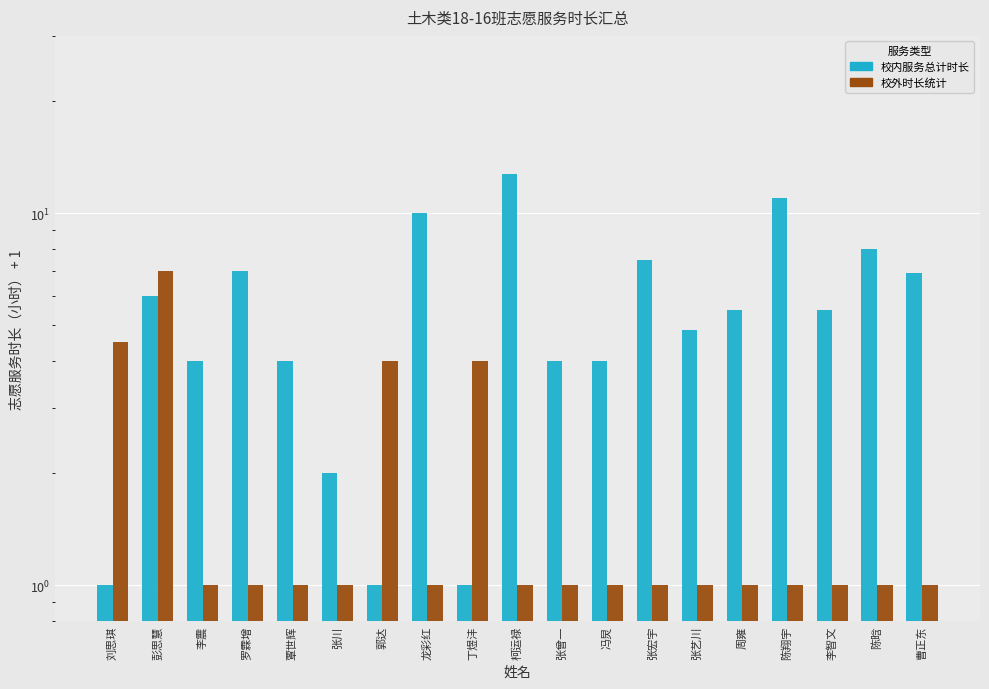

Read the 校外时长统计 value at 陈晗.

1.0